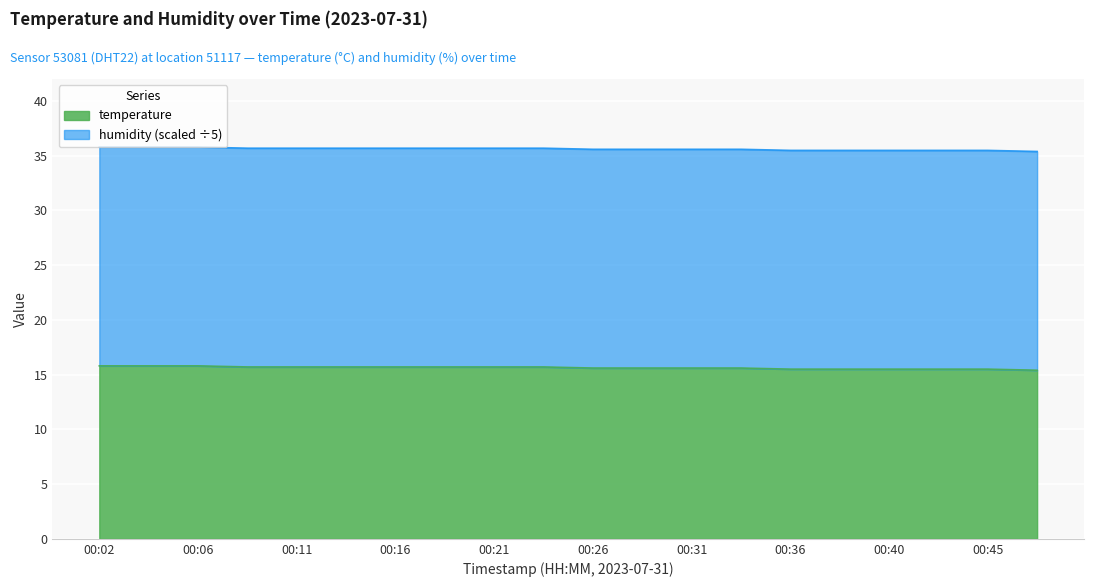

What is the value of the 4th point from the left?

15.7